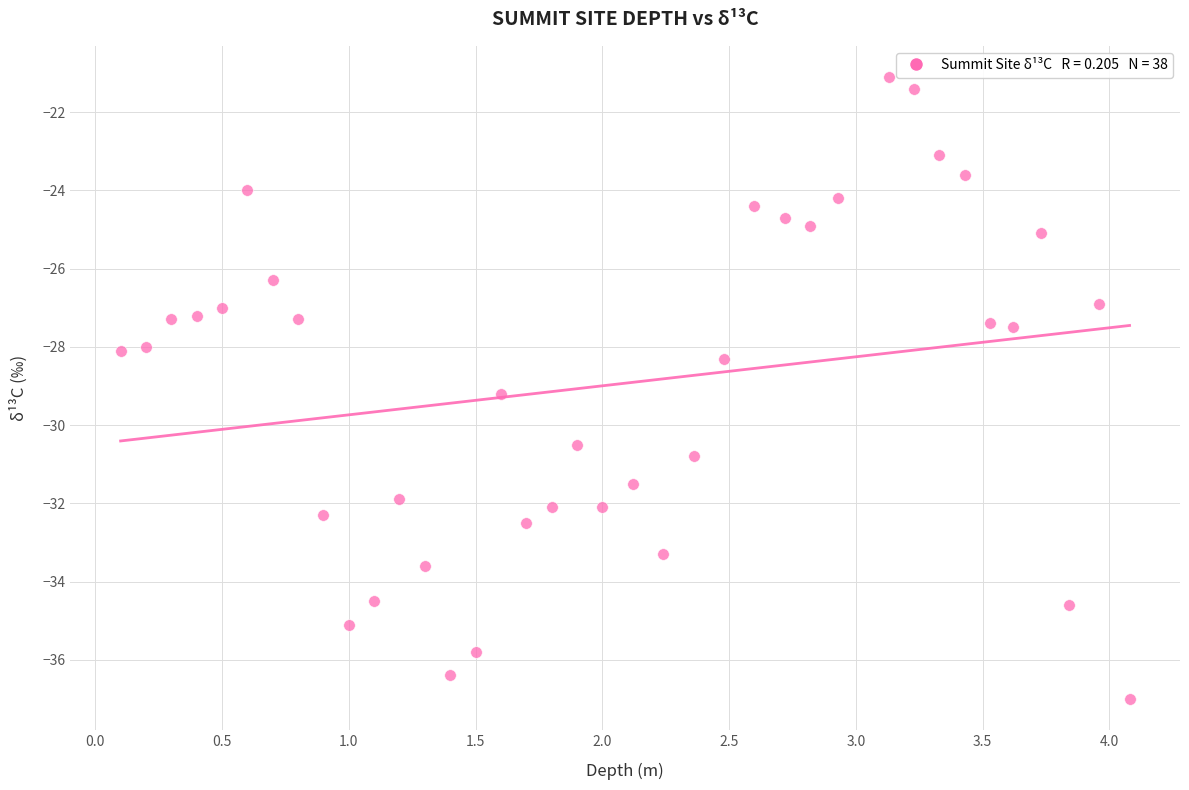

What is the range of X values (max minus min)?

4.0